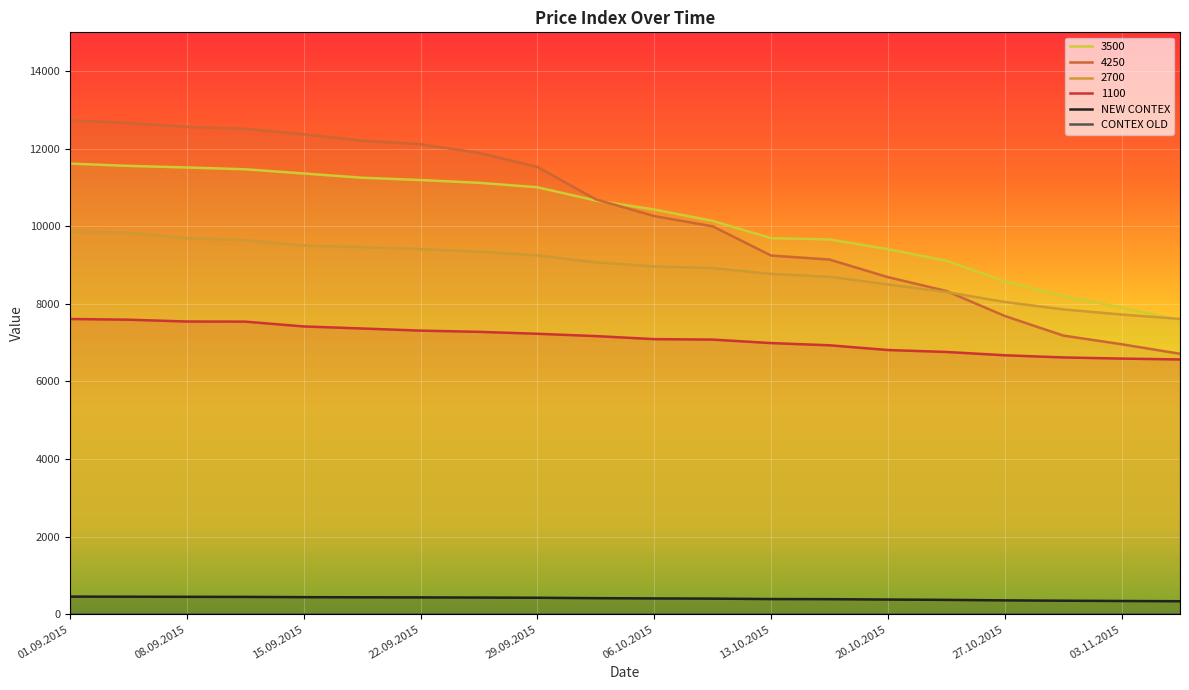

Rank the series at 01.09.2015 from lowest to highest value.

NEW CONTEX, 1100, 2700, 3500, 4250